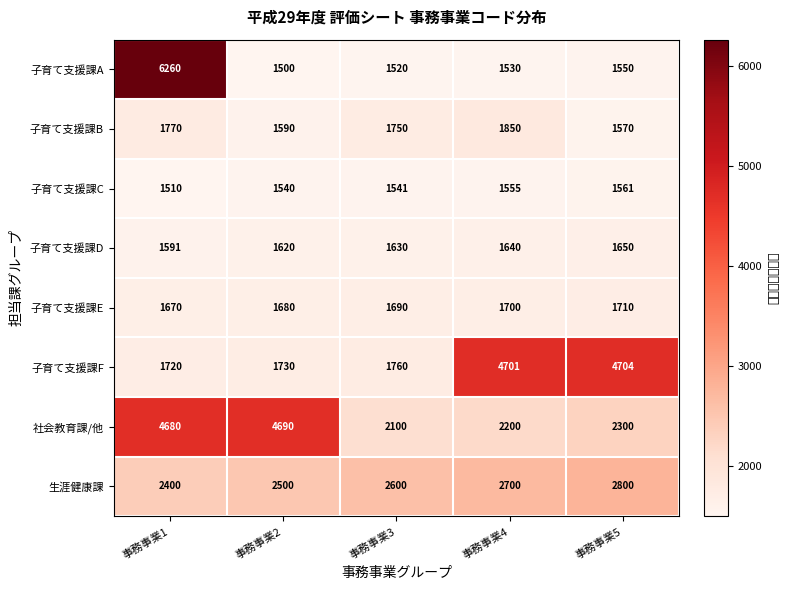

Which label corresponds to the largest value in the chart?

事務事業1